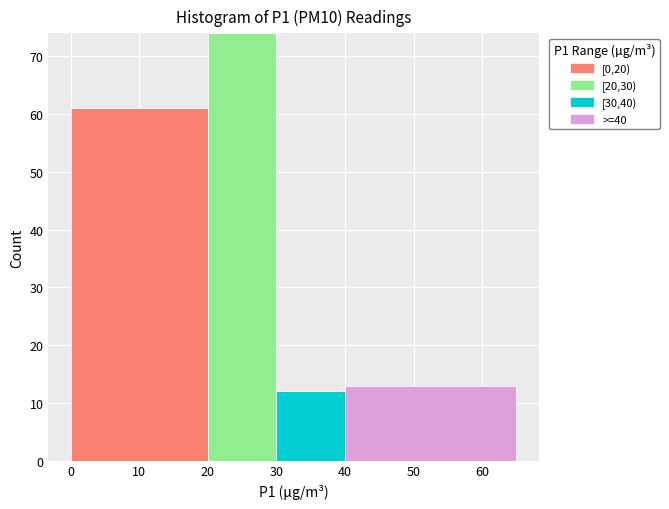

Reading left to right, list every stacked bar in this chart as the range it spans on the x-axis followed by its total height. The values are not printed on the chart, so give them approximately, as read against the axis.

0 to 20: 61
20 to 30: 74
30 to 40: 12
40 to 65: 13